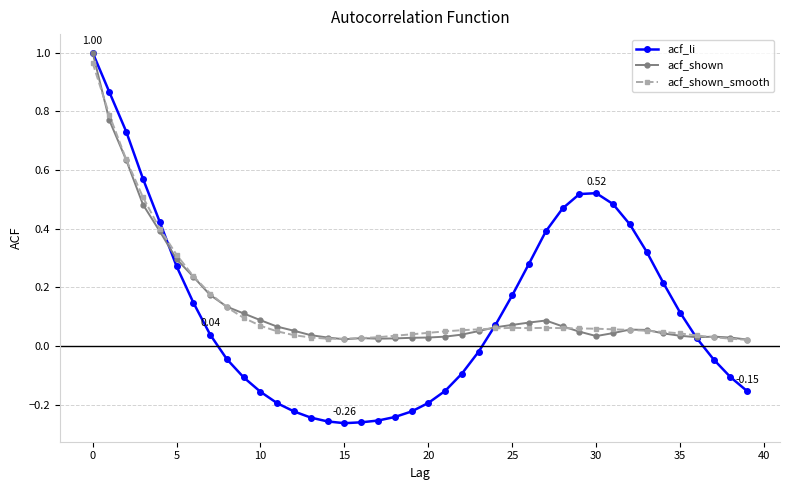

How many intersections are there between acf_li and acf_shown_smooth?

3